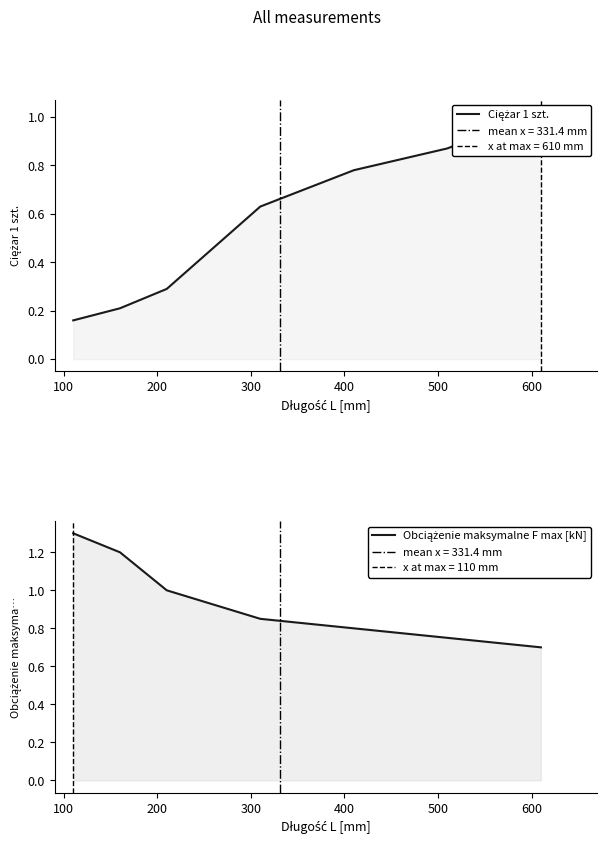

What is the approximate value of Ciężar 1 szt. at 600?

1.0